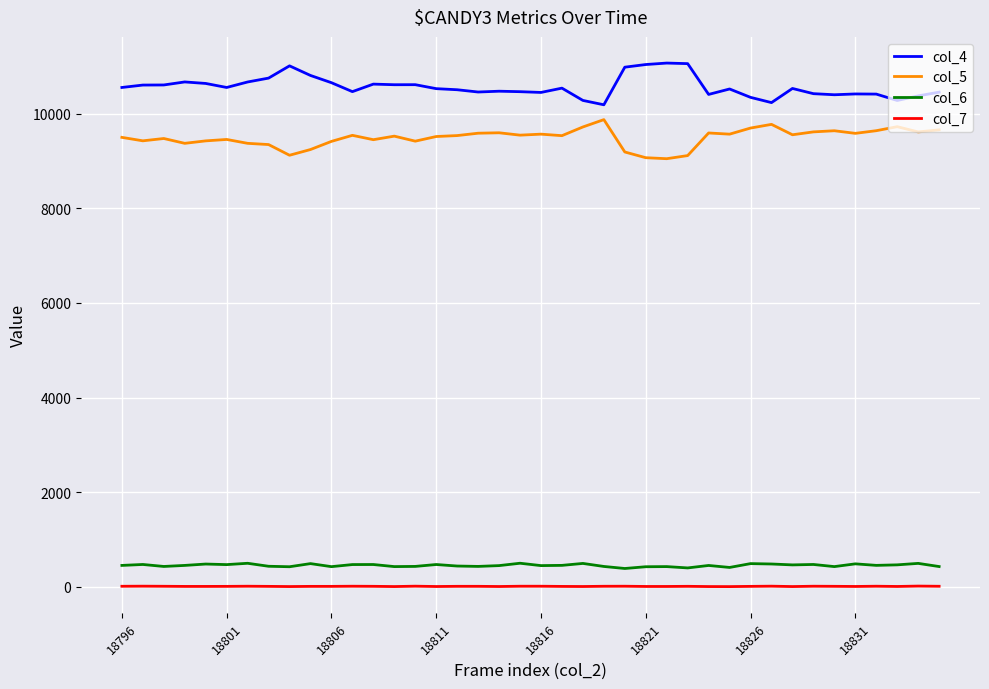

Is this an area chart (filled region under the line)?

No